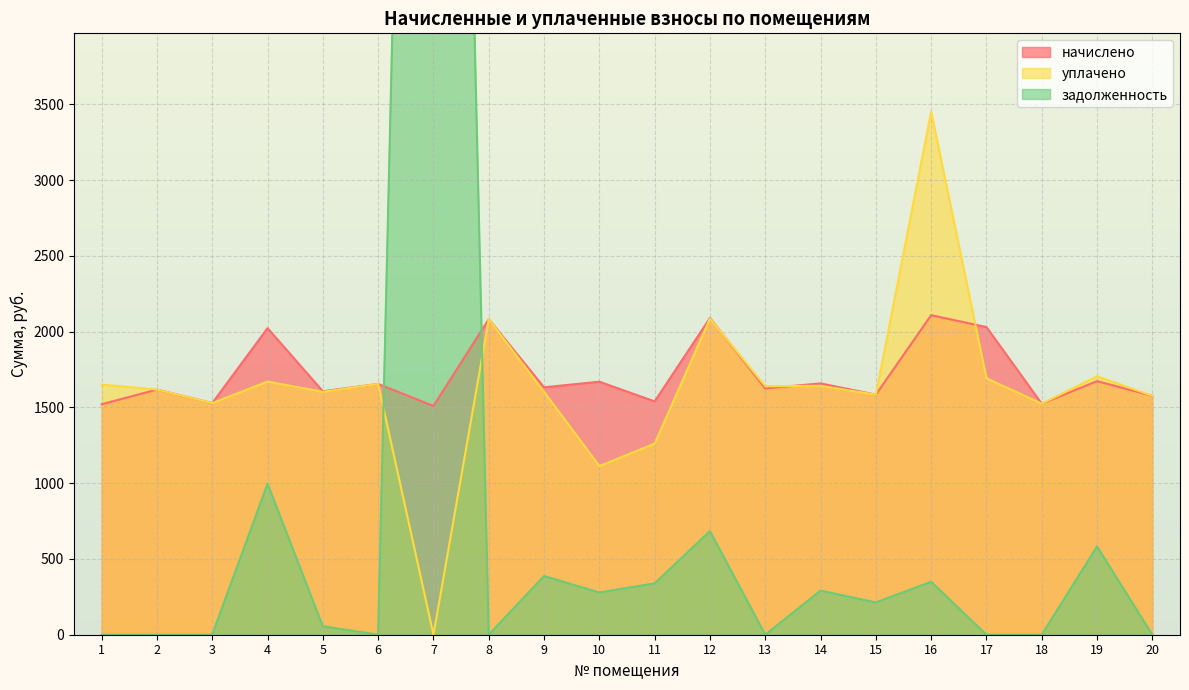

How many lines are shown in the chart?

3